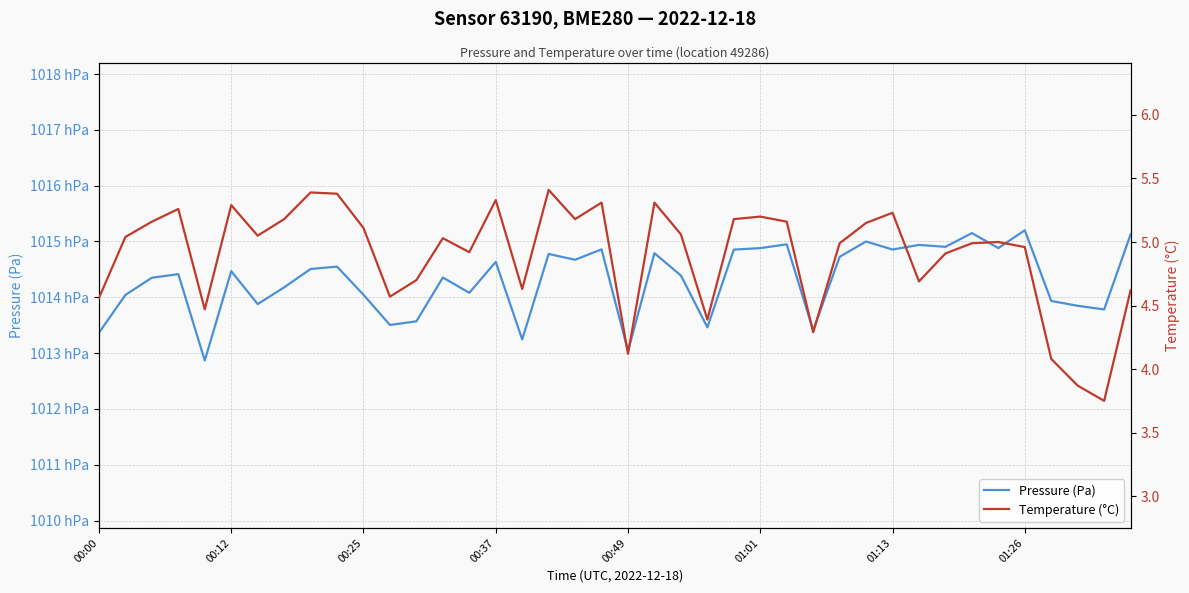

Rank the series by their maximum value, from lowest to highest.

Temperature (°C), Pressure (Pa)